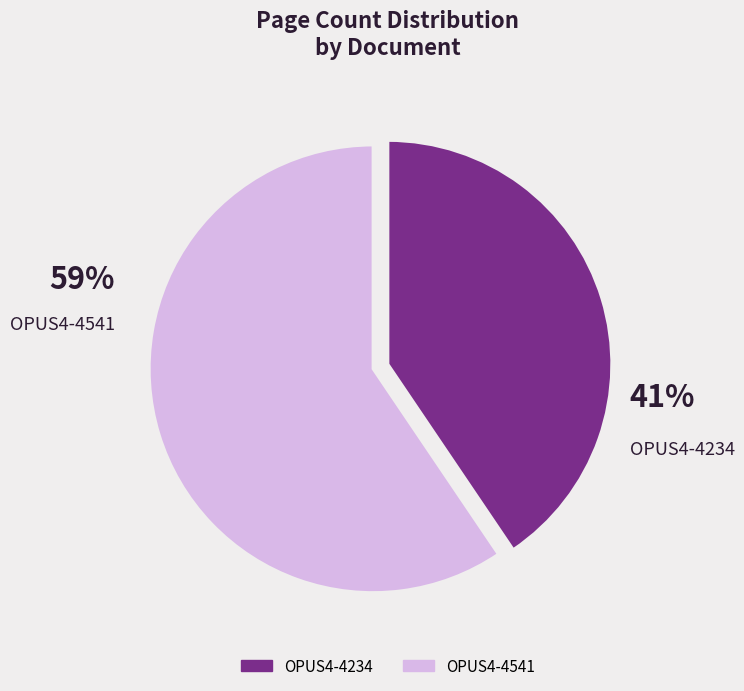

Which category has the biggest portion of the pie?

OPUS4-4541